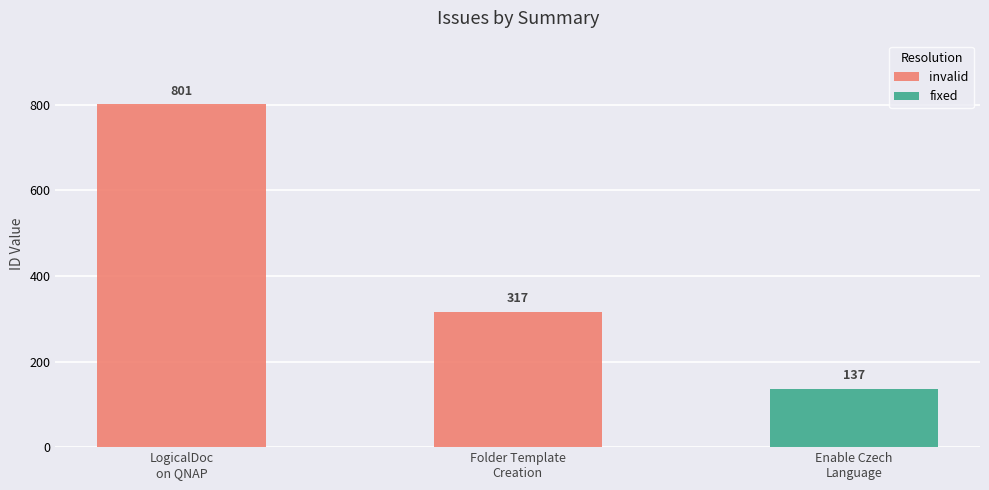

Reading left to right, list all the values displayed in this chart.

801	317	137